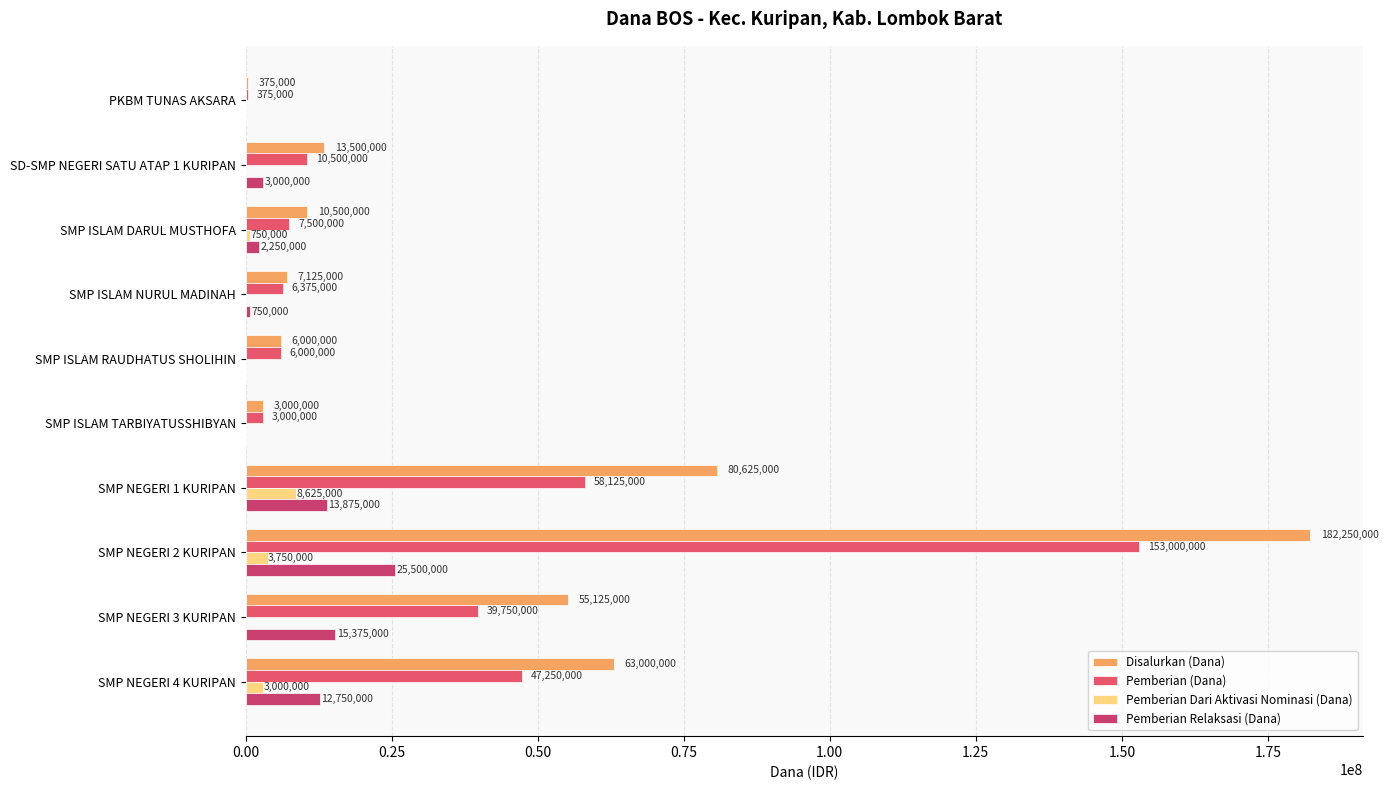

Where is Disalurkan (Dana) nearest to the value 91312500?

SMP NEGERI 1 KURIPAN